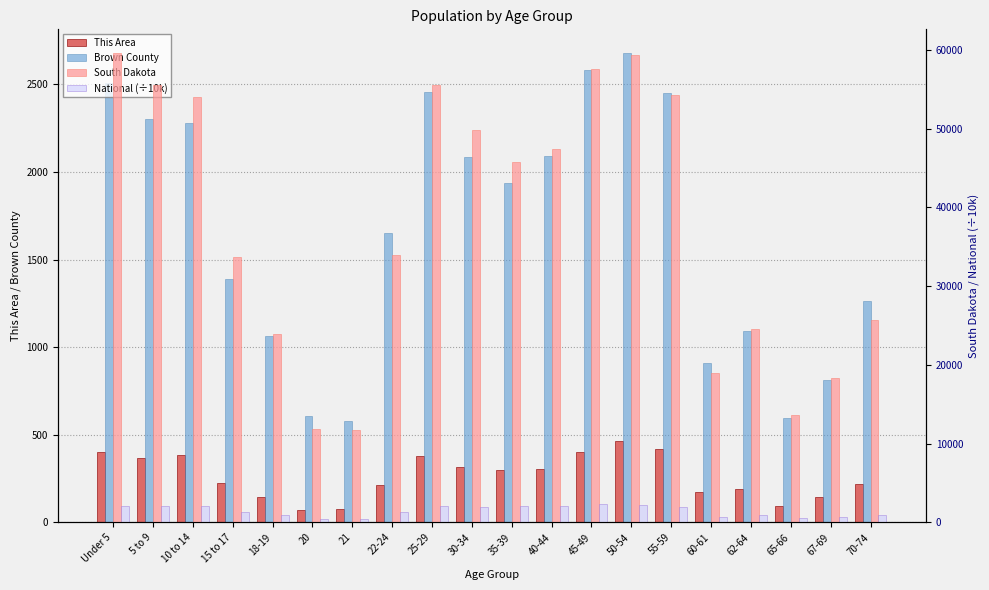

Count the number of categories in the chart.

20